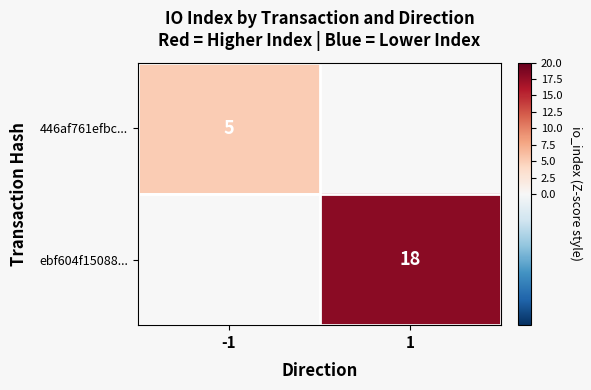

Which label corresponds to the smallest value in the chart?

-1